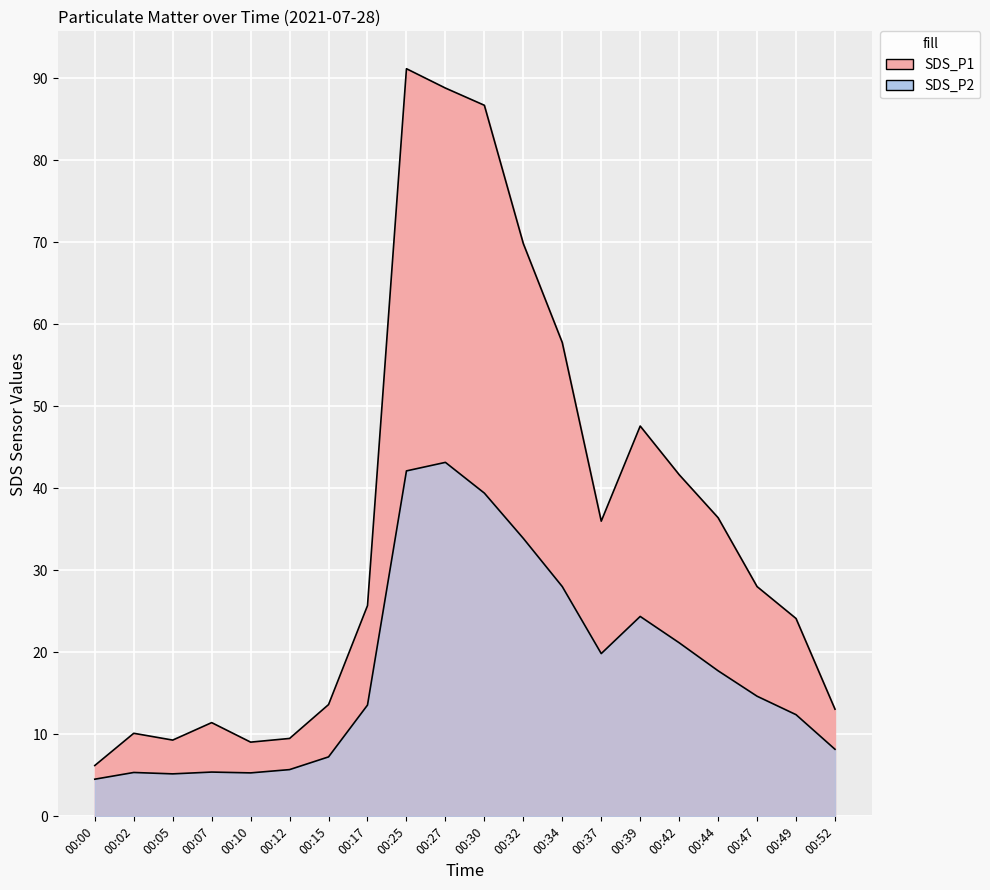

The SDS_P2 series shows 8.3 at 00:47. True or false?

False